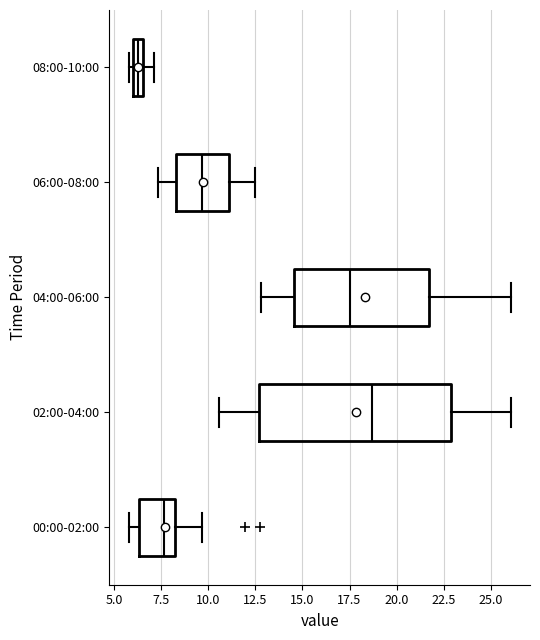

Which box's median line is the furthest to the right?

02:00-04:00